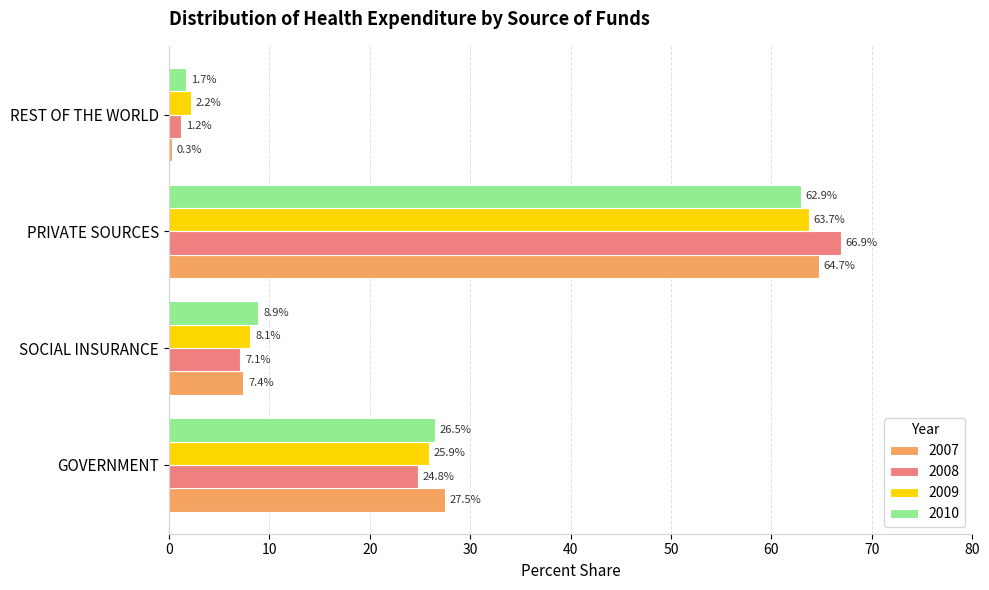

Is the value of 2009 at PRIVATE SOURCES greater than the value of 2008 at SOCIAL INSURANCE?

Yes